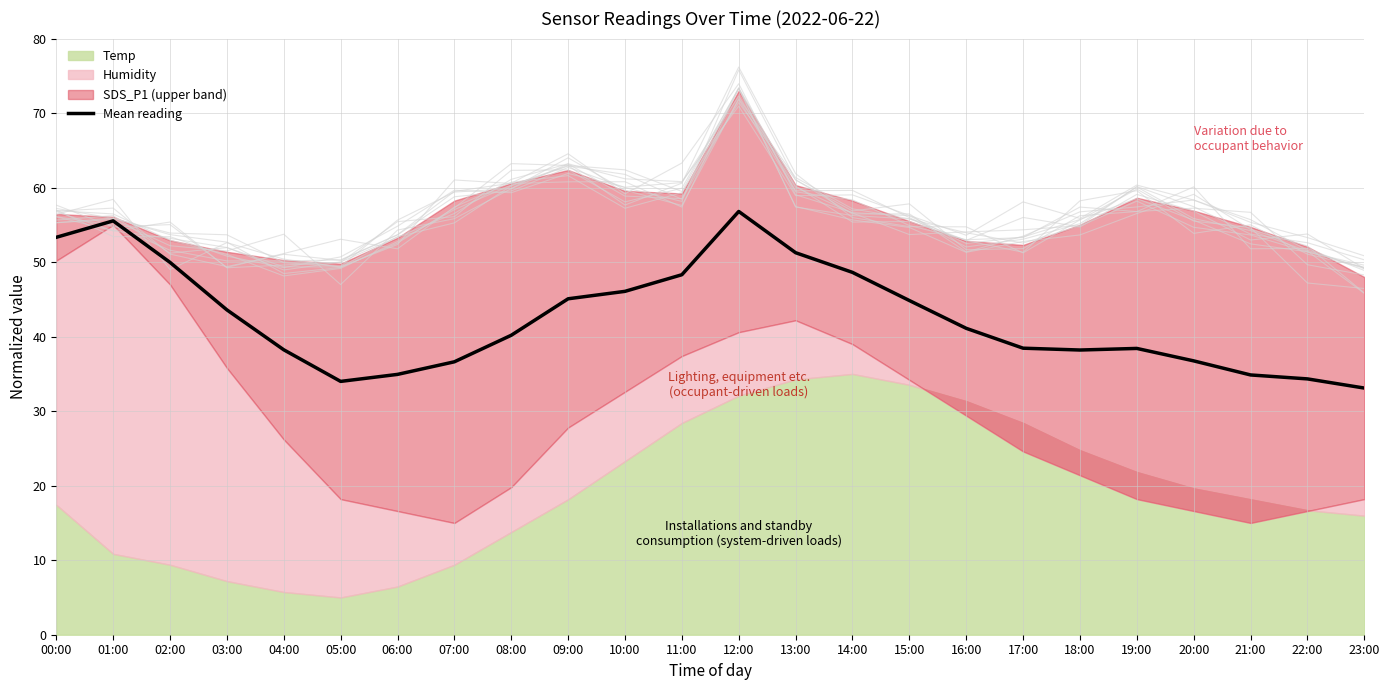

What is the minimum value shown in the chart?

33.1